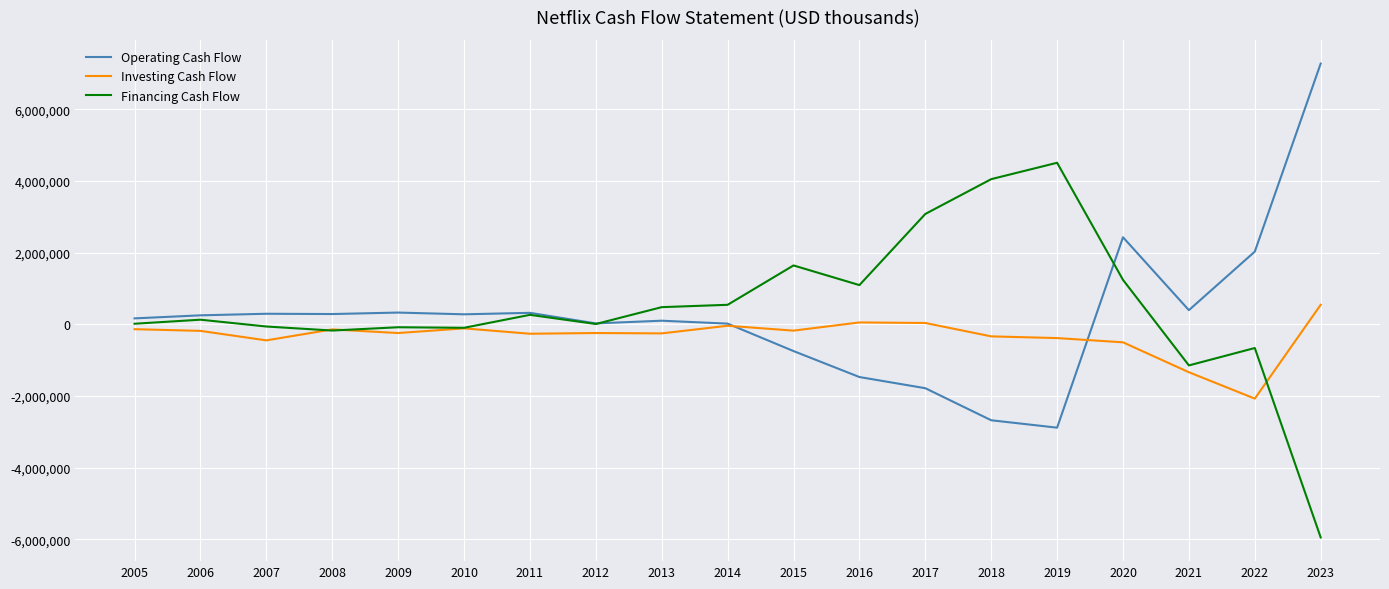

How many series are shown in this chart?

3